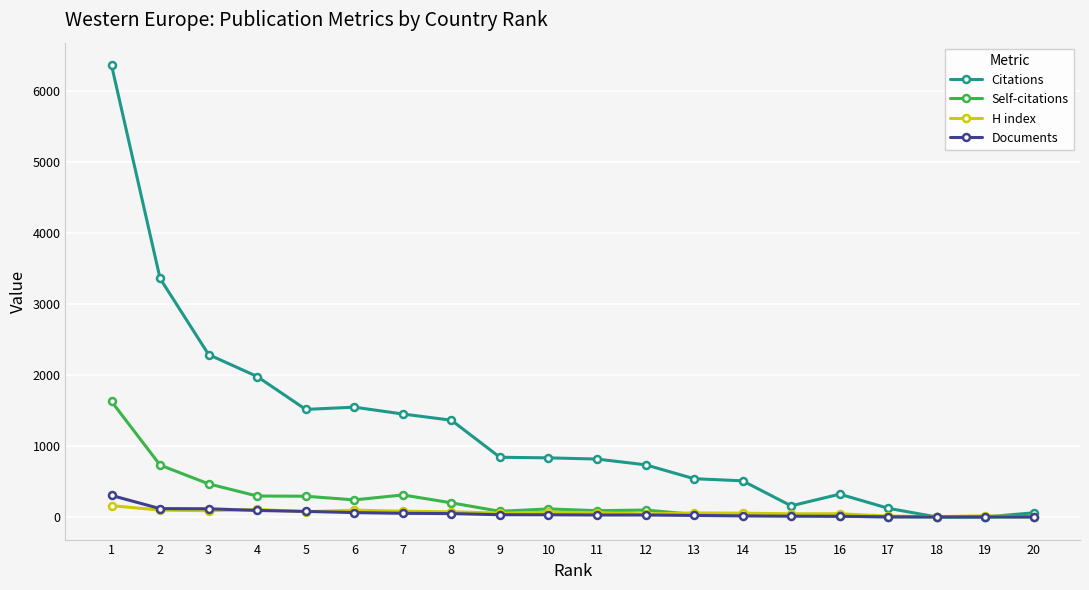

What is the greatest value displayed?

6370